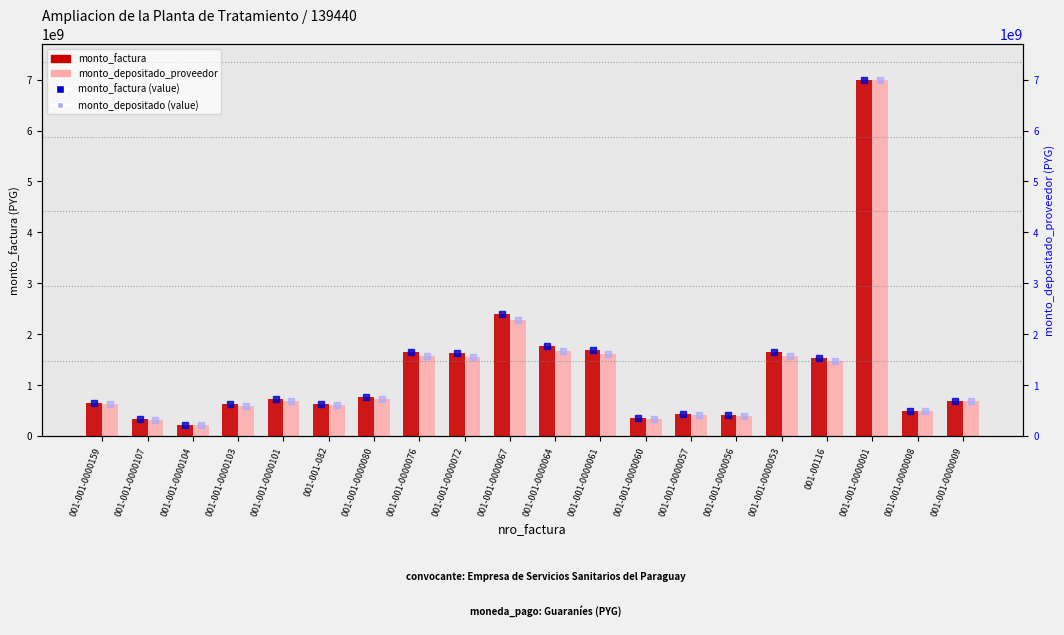

Which has a higher value, 001-001-0000103 or 001-001-0000101?

001-001-0000101